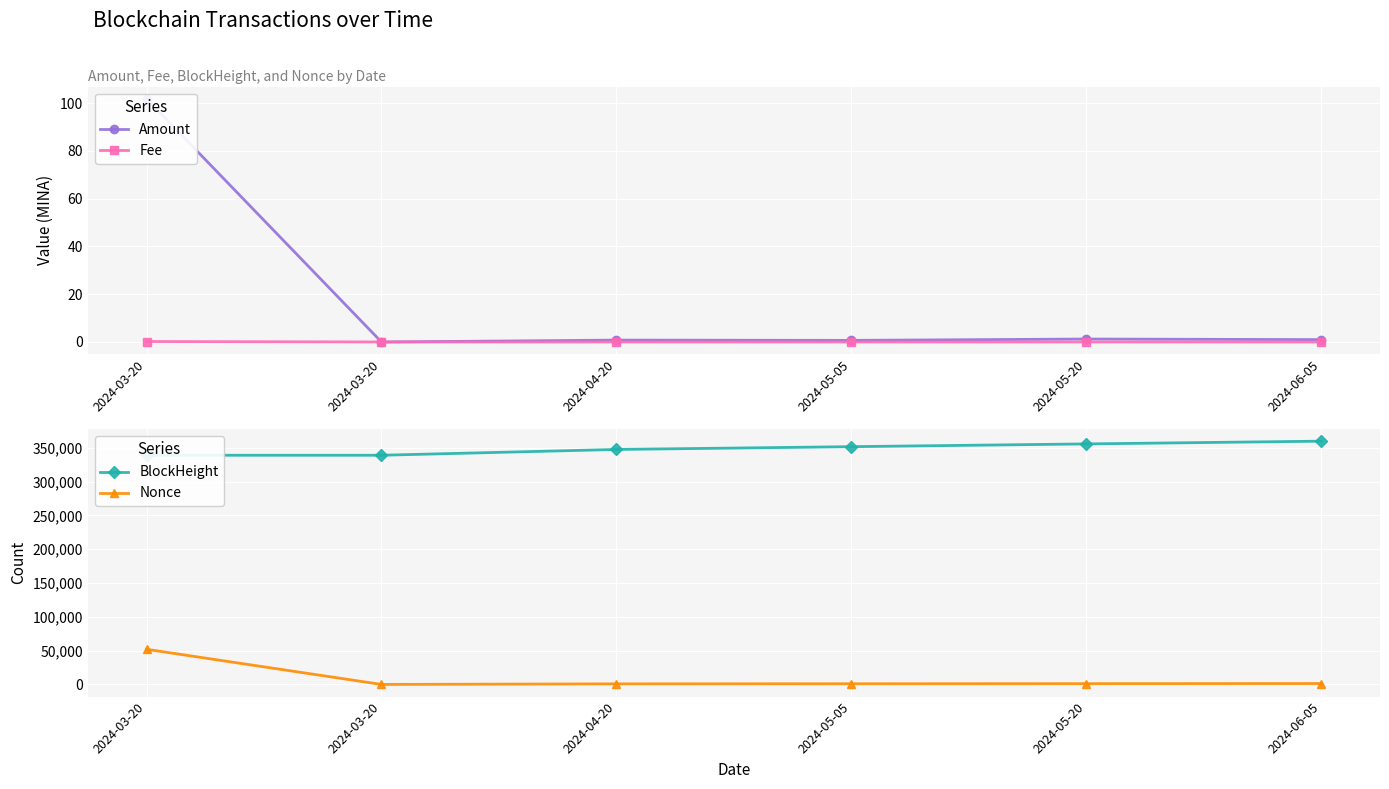

What are all the series names shown in the legend?

Amount, Fee, BlockHeight, Nonce